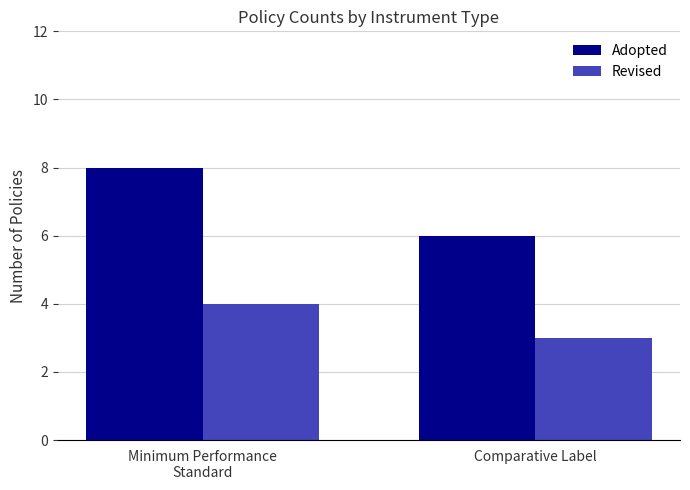

What is the highest value of the Adopted series?

8